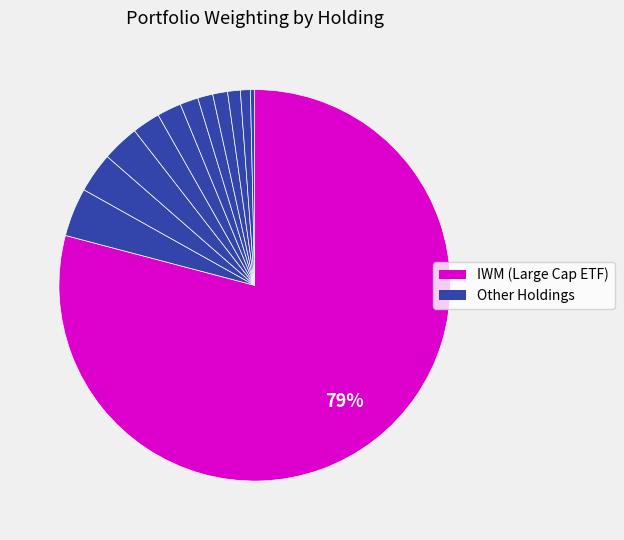

To the nearest percent, what is the average slice percentage?

8%